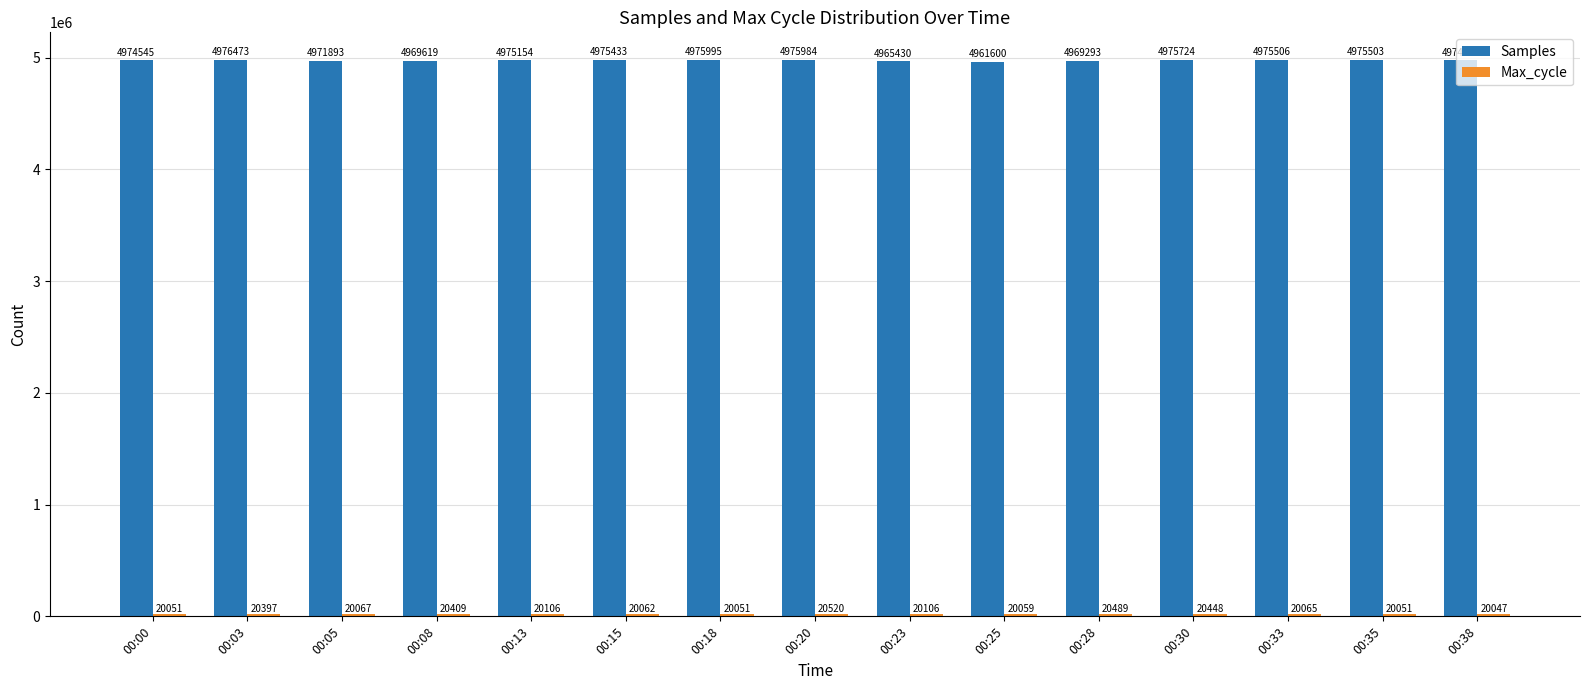

What is the maximum value for Samples?

4976473